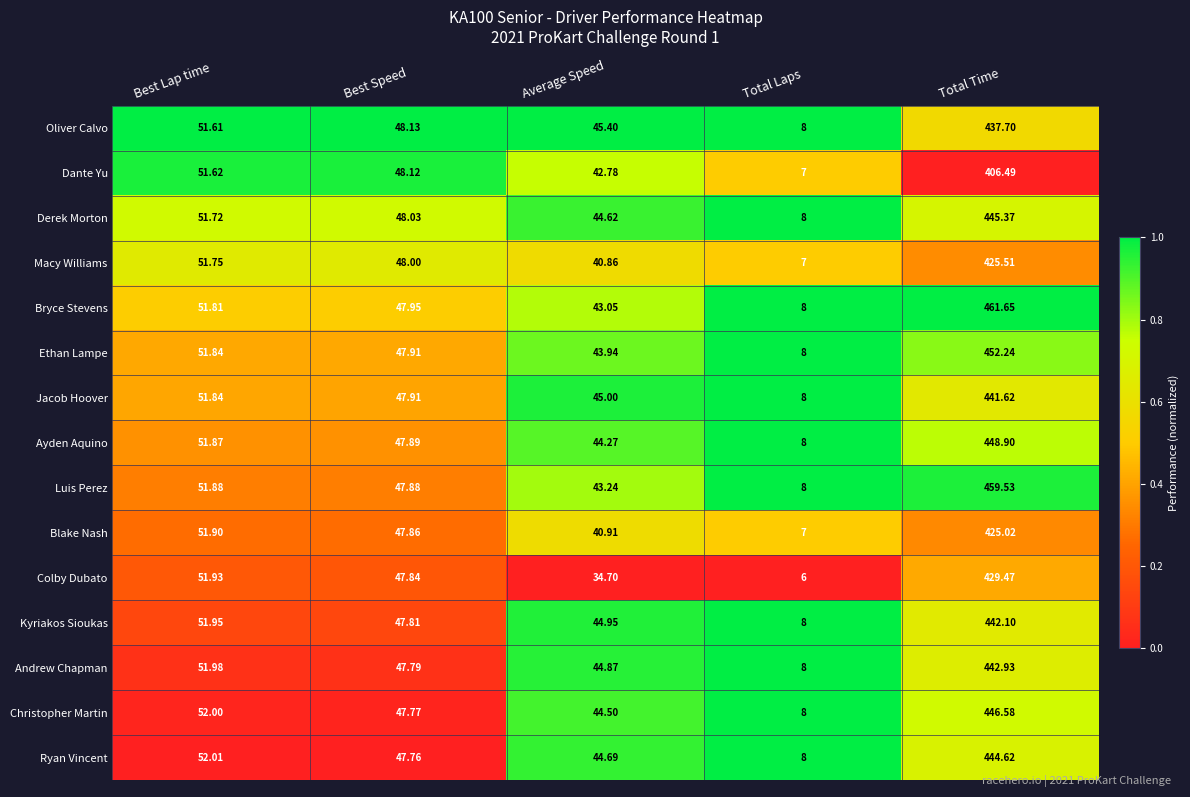

Which series has the largest total across all categories?

Bryce Stevens